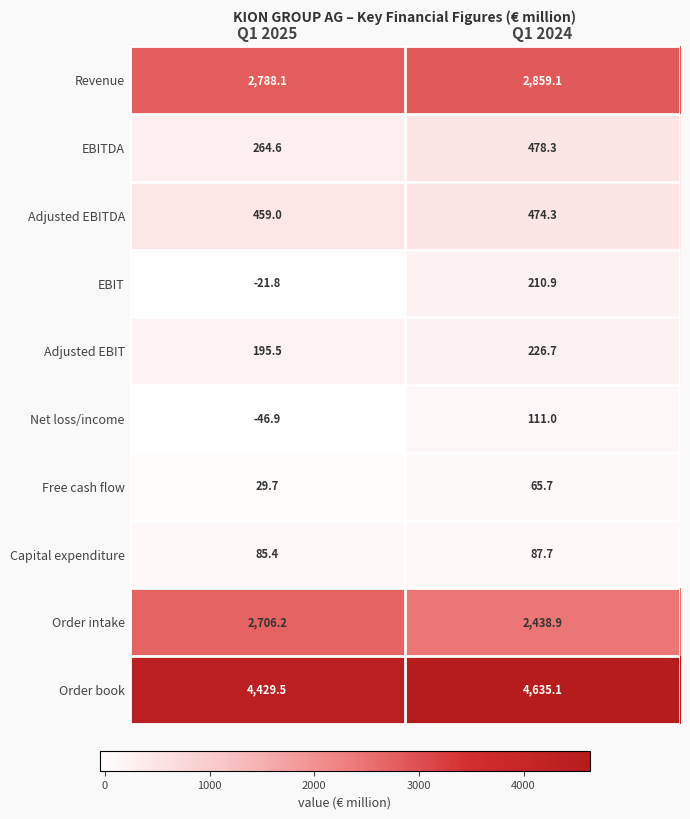

Which category has the lowest value across all series?

Q1 2025